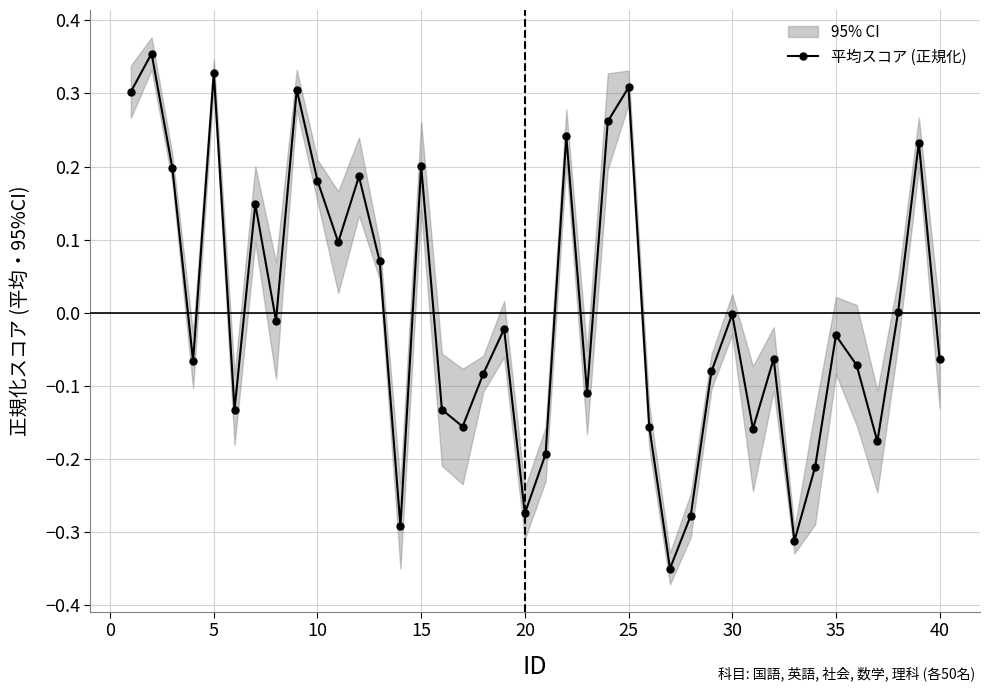

What is the difference between the values at 25 and 23?

0.4